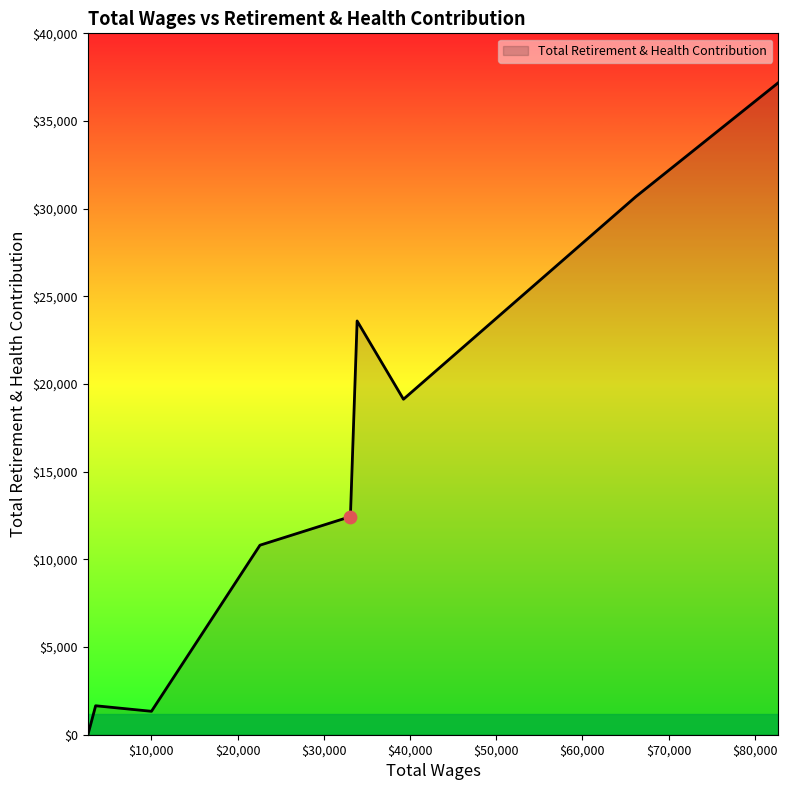

What is the difference between the maximum and minimum values?

37183